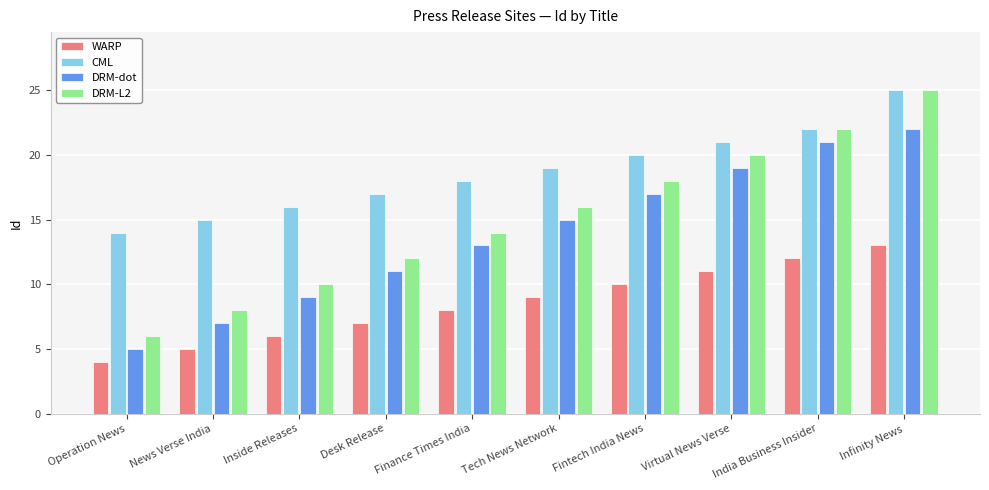

What are all the series names shown in the legend?

WARP, CML, DRM-dot, DRM-L2